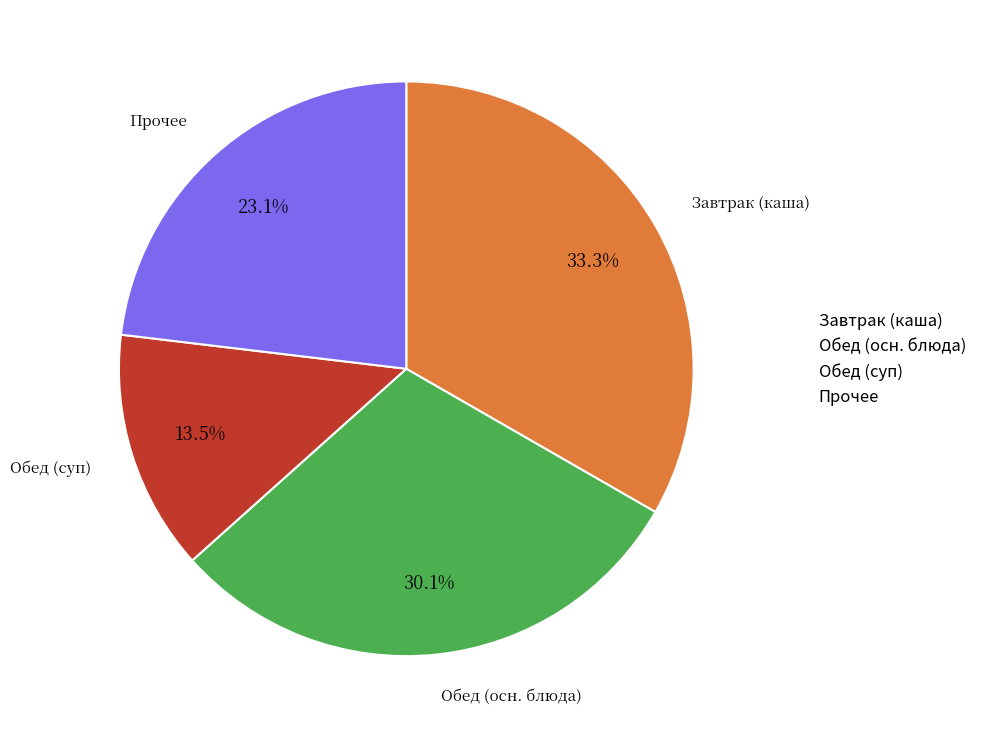

Count the number of slices in the pie.

4